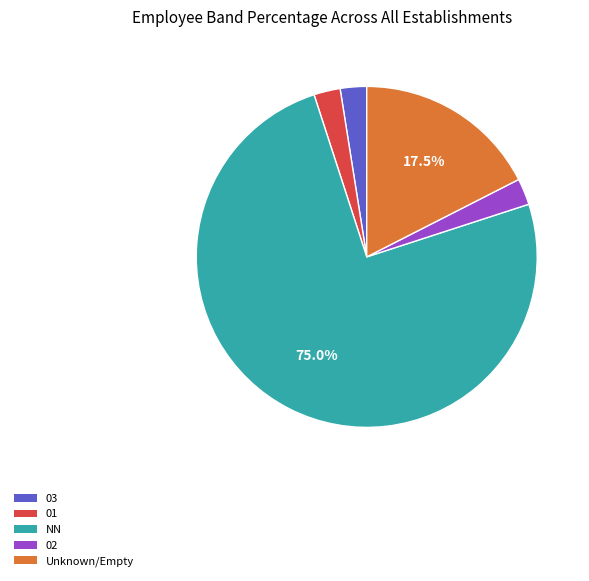

Is there a majority slice in this chart?

Yes